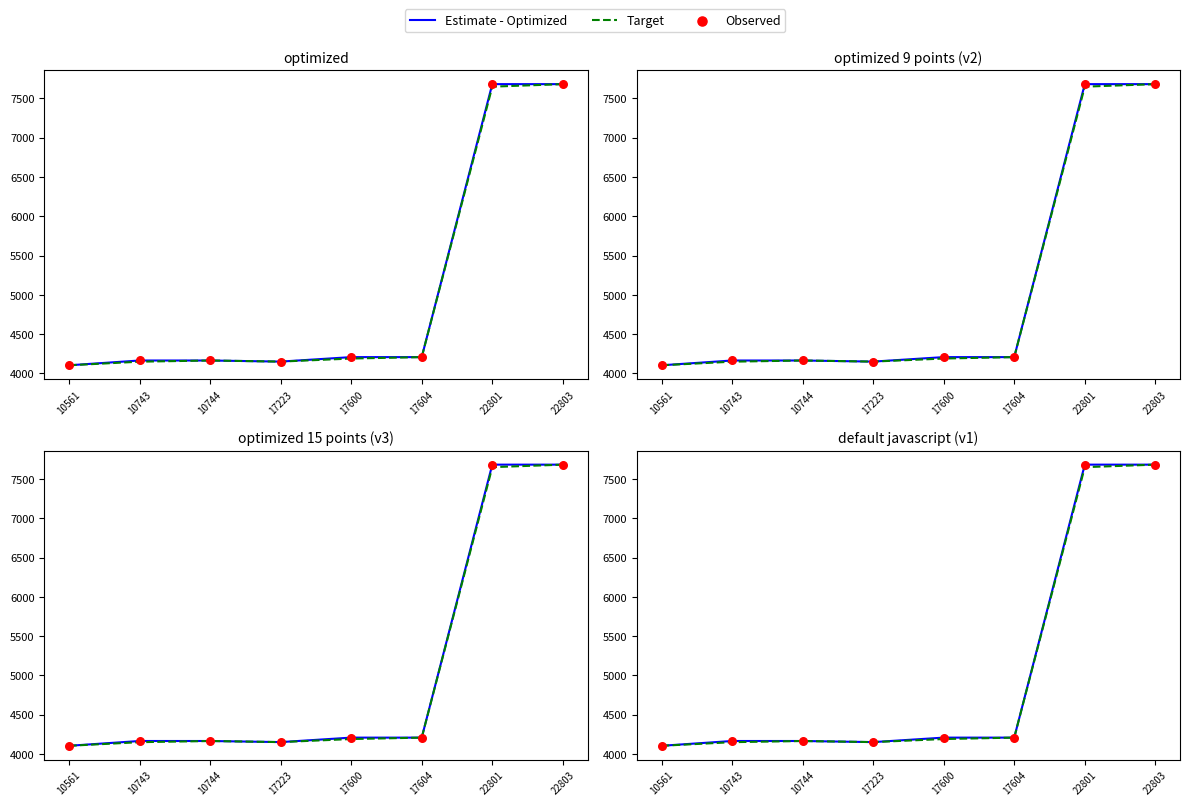

At how many categories does at least one series exceed 5420?

2